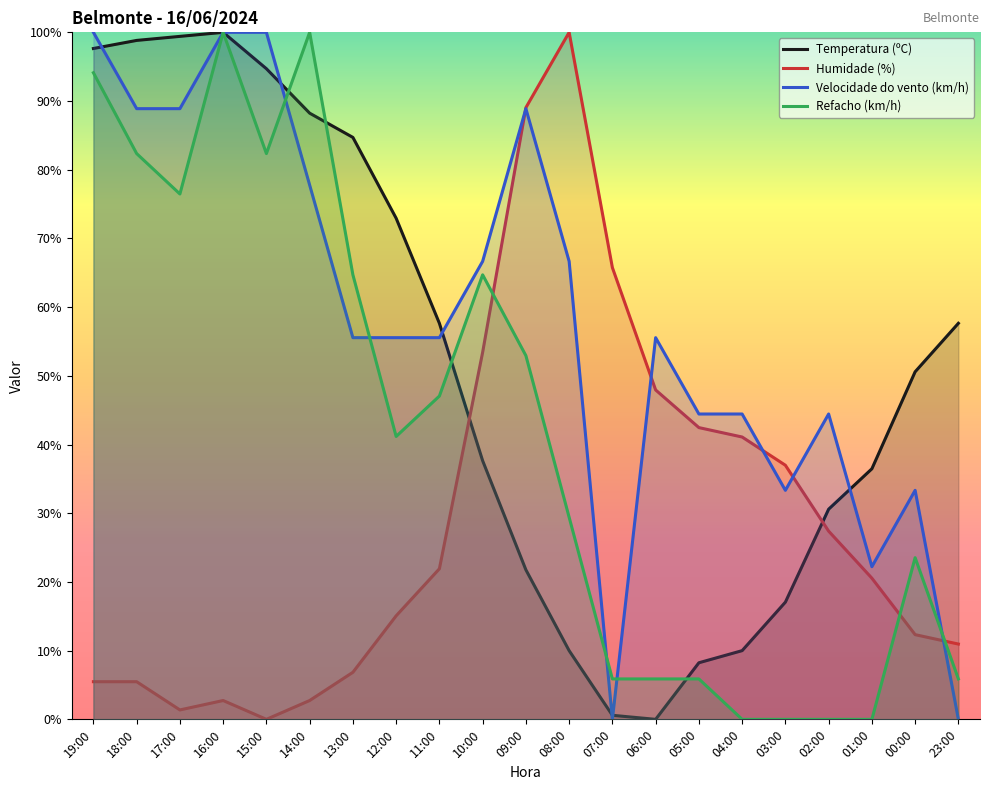

What are all the series names shown in the legend?

Temperatura (ºC), Humidade (%), Velocidade do vento (km/h), Refacho (km/h)